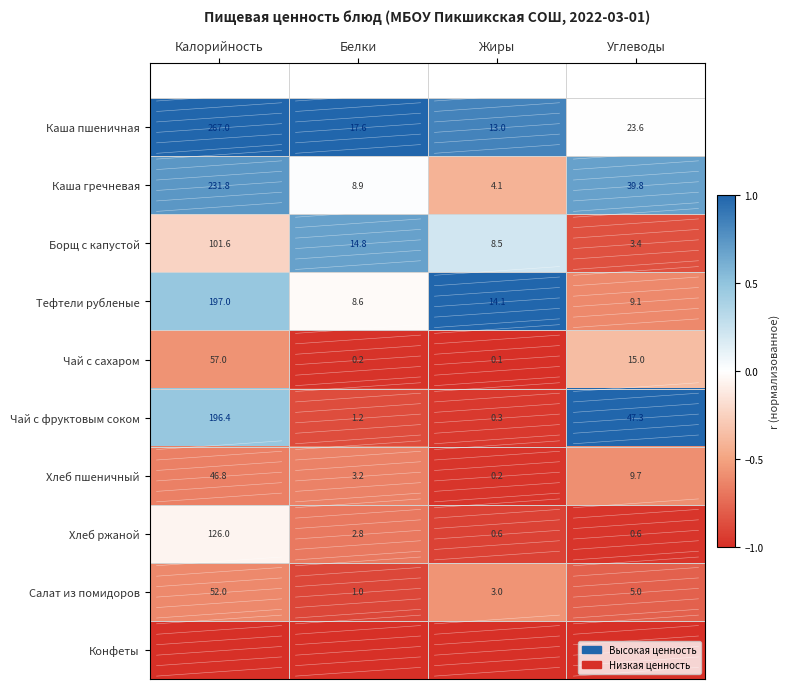

What is the sum of all Тефтели рубленые values?

228.8